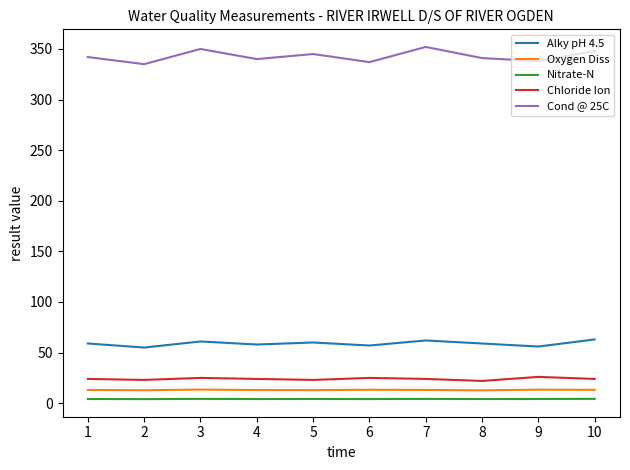

The value of Alky pH 4.5 at 9 is 56.0. True or false?

True